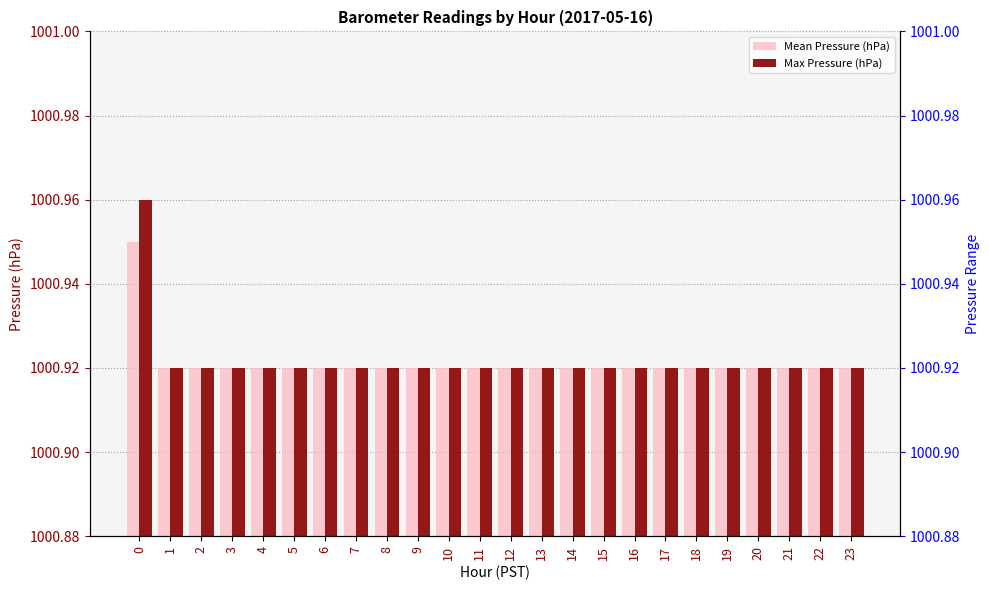

What is the lowest value of the Mean Pressure (hPa) series?

1000.9